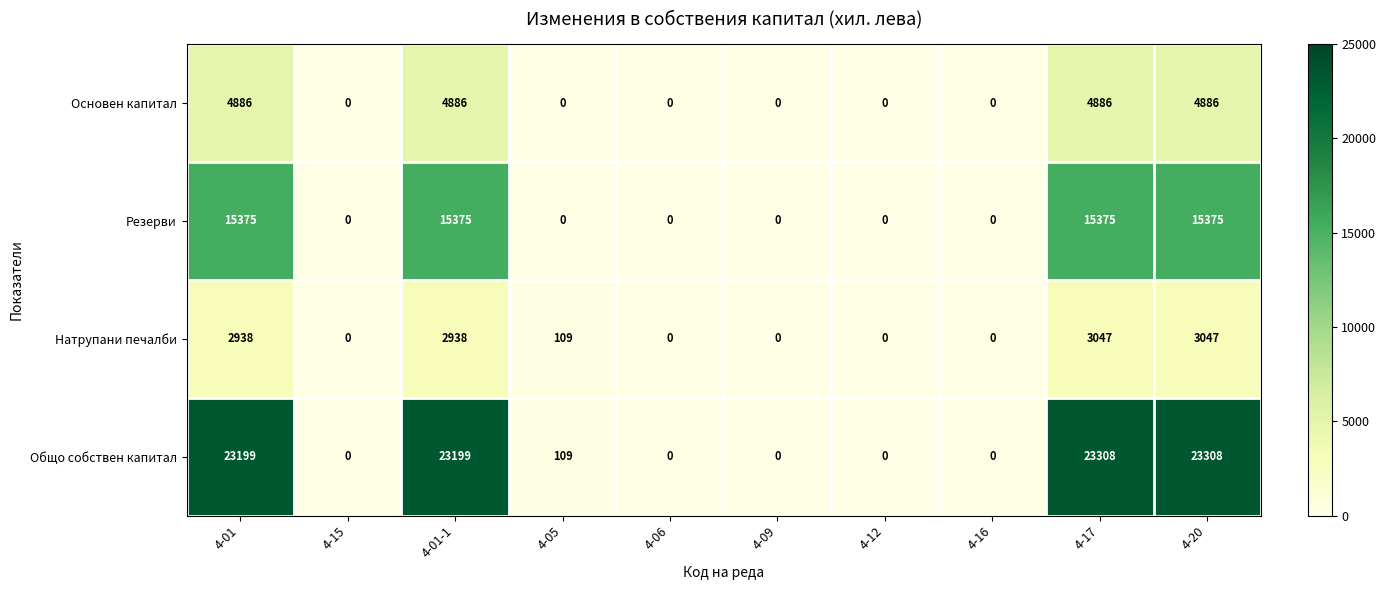

At how many categories does at least one series exceed 18370?

4